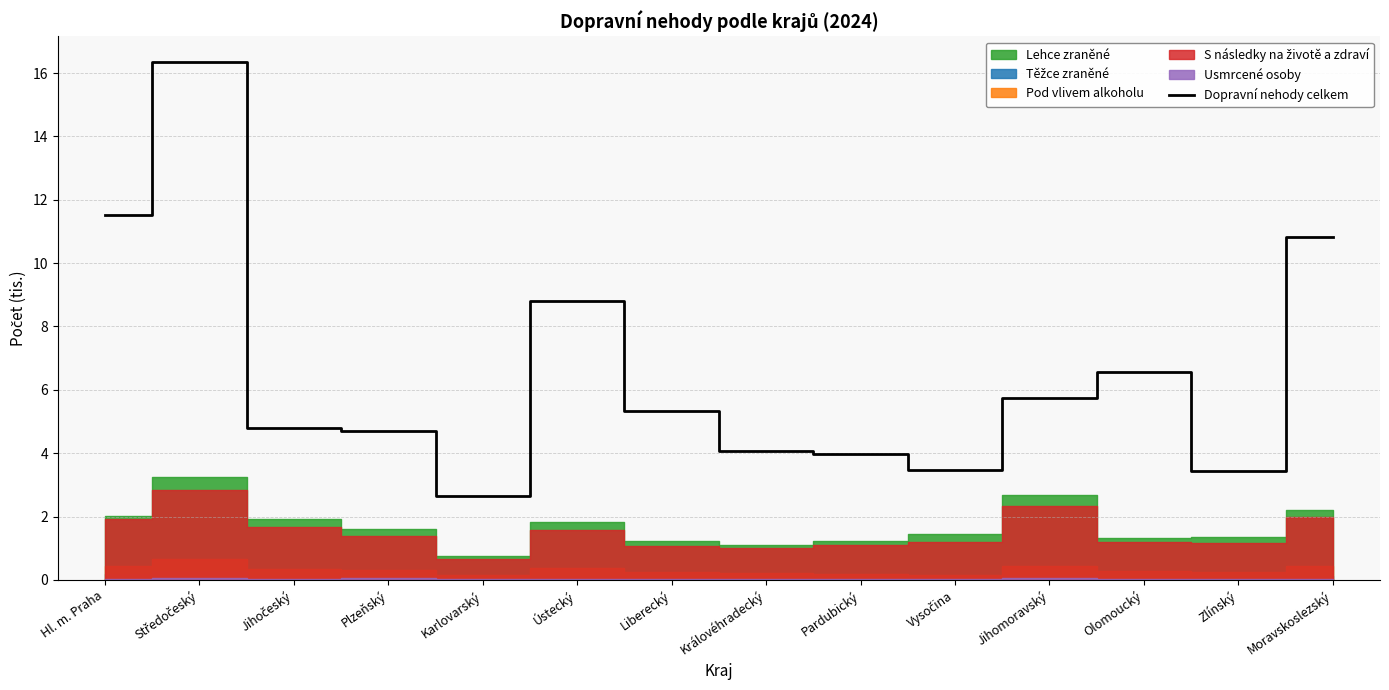

The value at Plzeňský is 4.7. True or false?

True